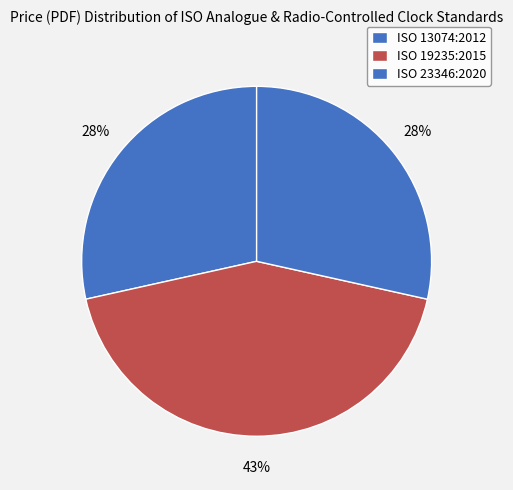

How many segments does this pie chart have?

3